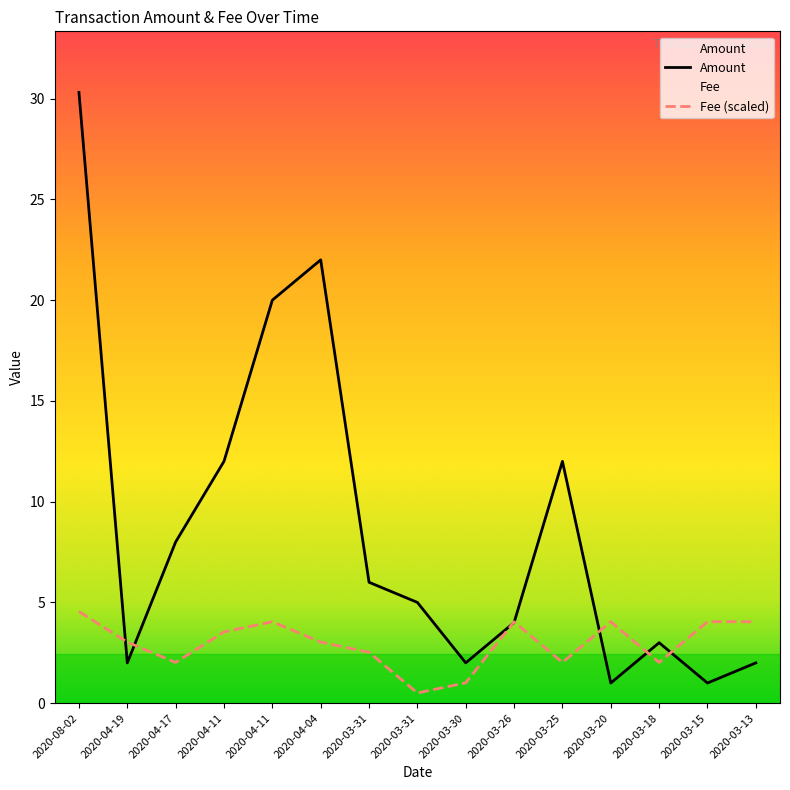

Where is the first local maximum for Amount?

2020-04-04